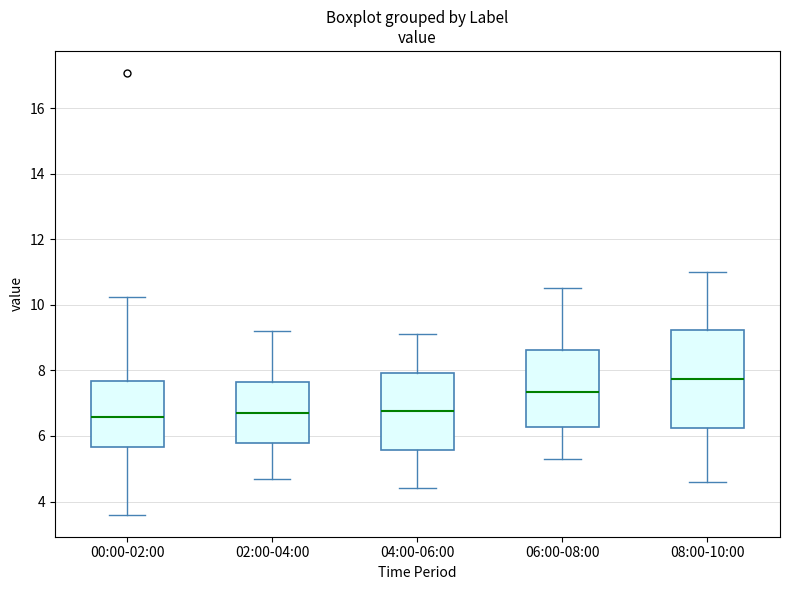

Which box is the tallest, from its lower edge to its upper edge?

08:00-10:00